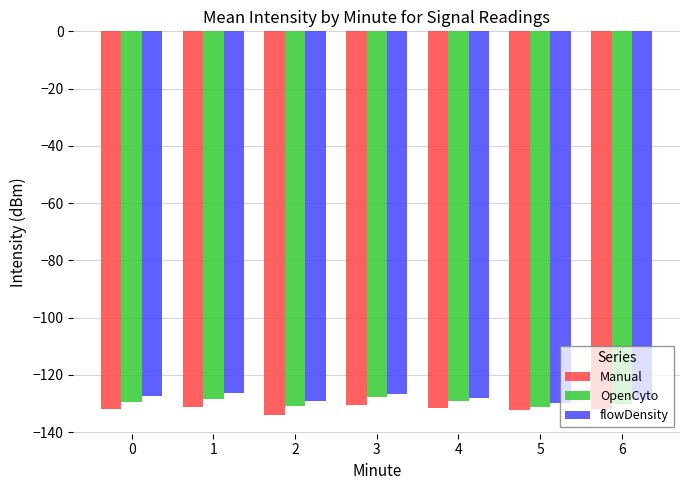

True or false: OpenCyto has a value of -129.0 at 4.

True